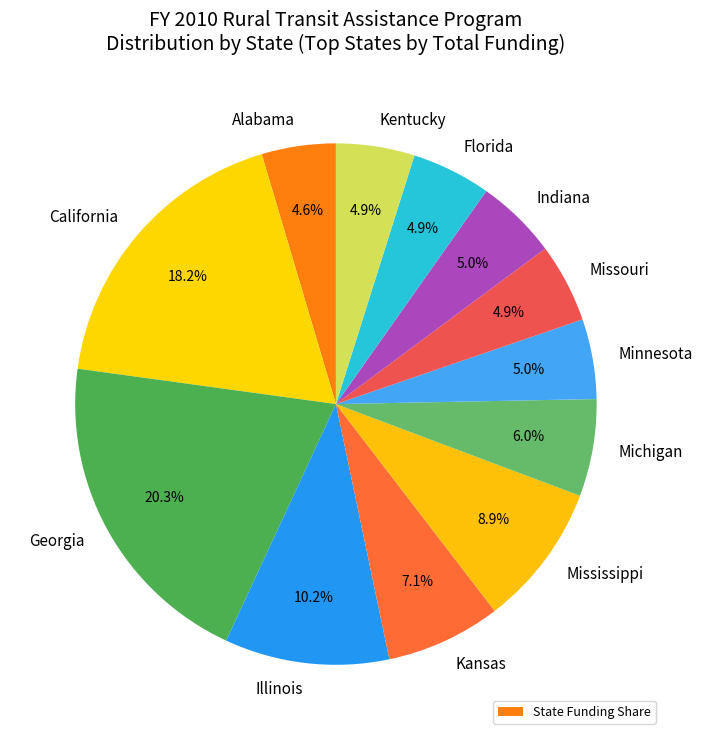

Count the number of slices in the pie.

12